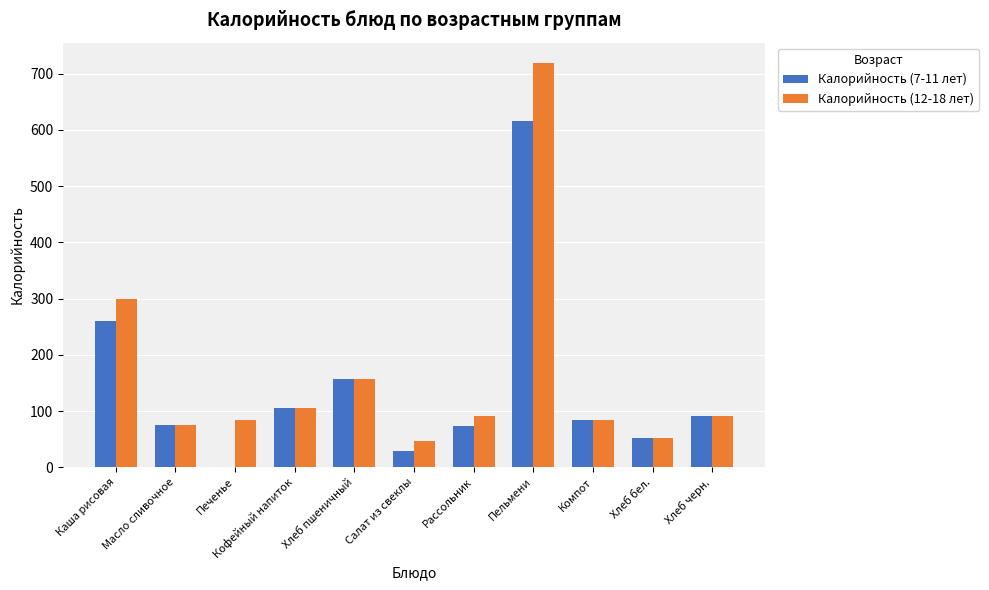

What is the average value of the Калорийность (7-11 лет) series?

140.2